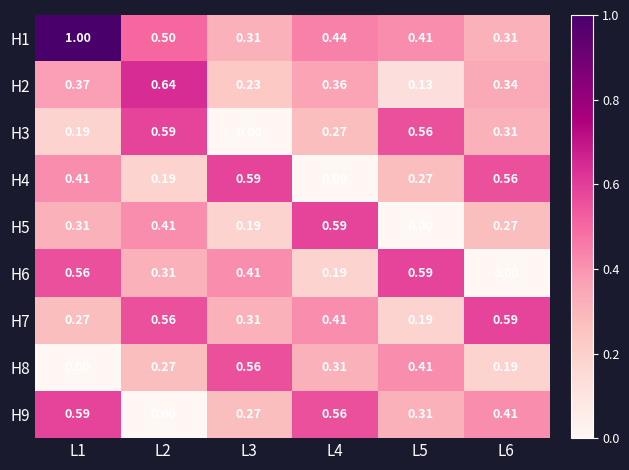

Is the value of H4 at L6 greater than the value of H3 at L2?

No